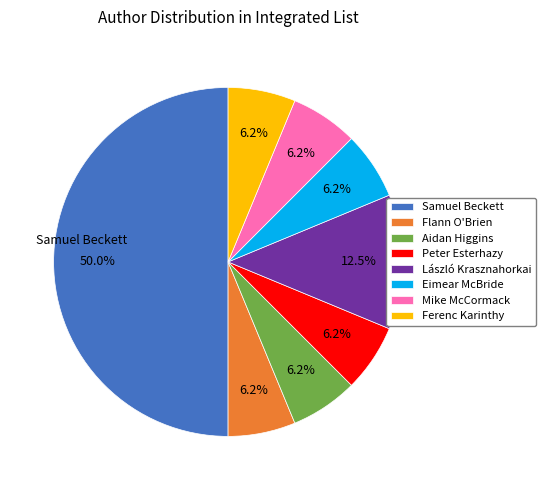

Do Eimear McBride and Ferenc Karinthy together represent more than half of the pie?

No